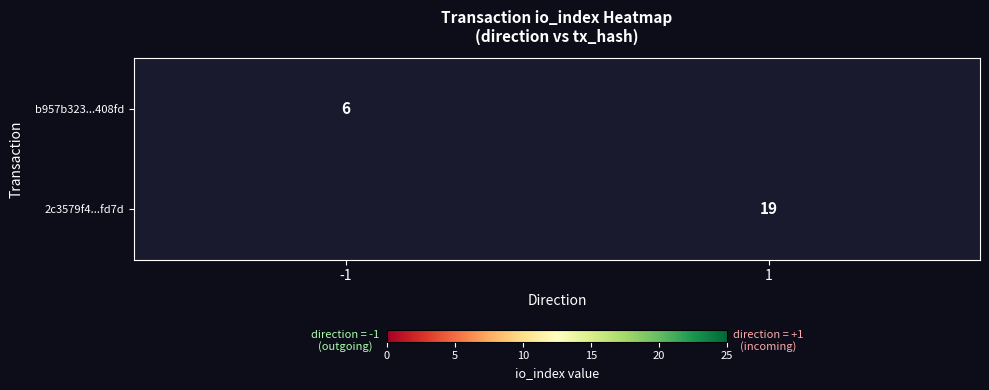

True or false: 2c3579f4...fd7d has a value of 31 at 1.

False